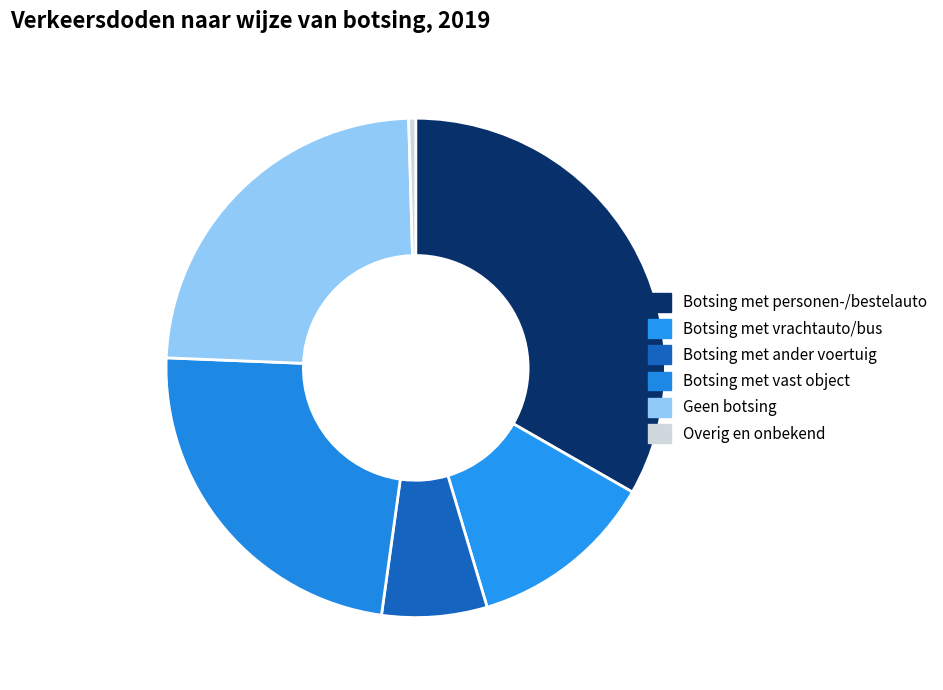

To the nearest percent, what percentage of the pie is Botsing met vast object?

23%